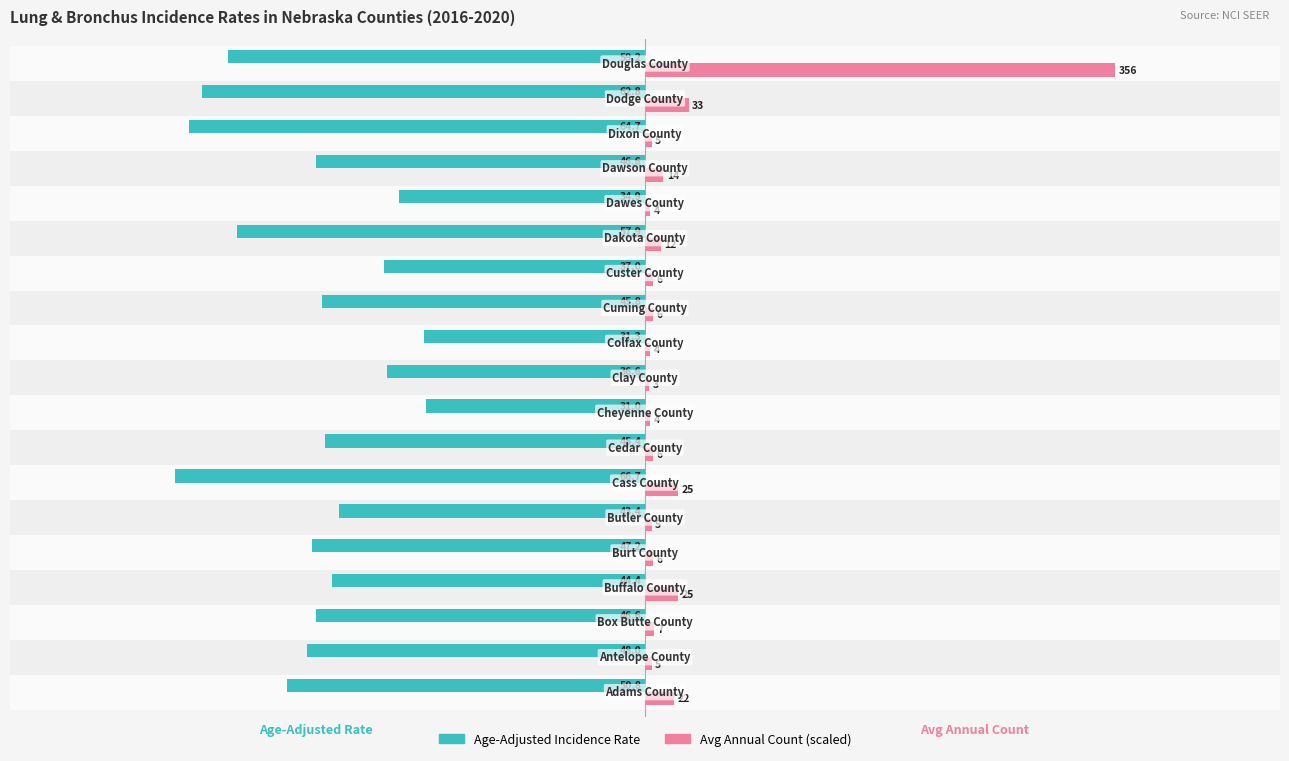

What are all the series names shown in the legend?

Age-Adjusted Incidence Rate, Avg Annual Count (scaled)